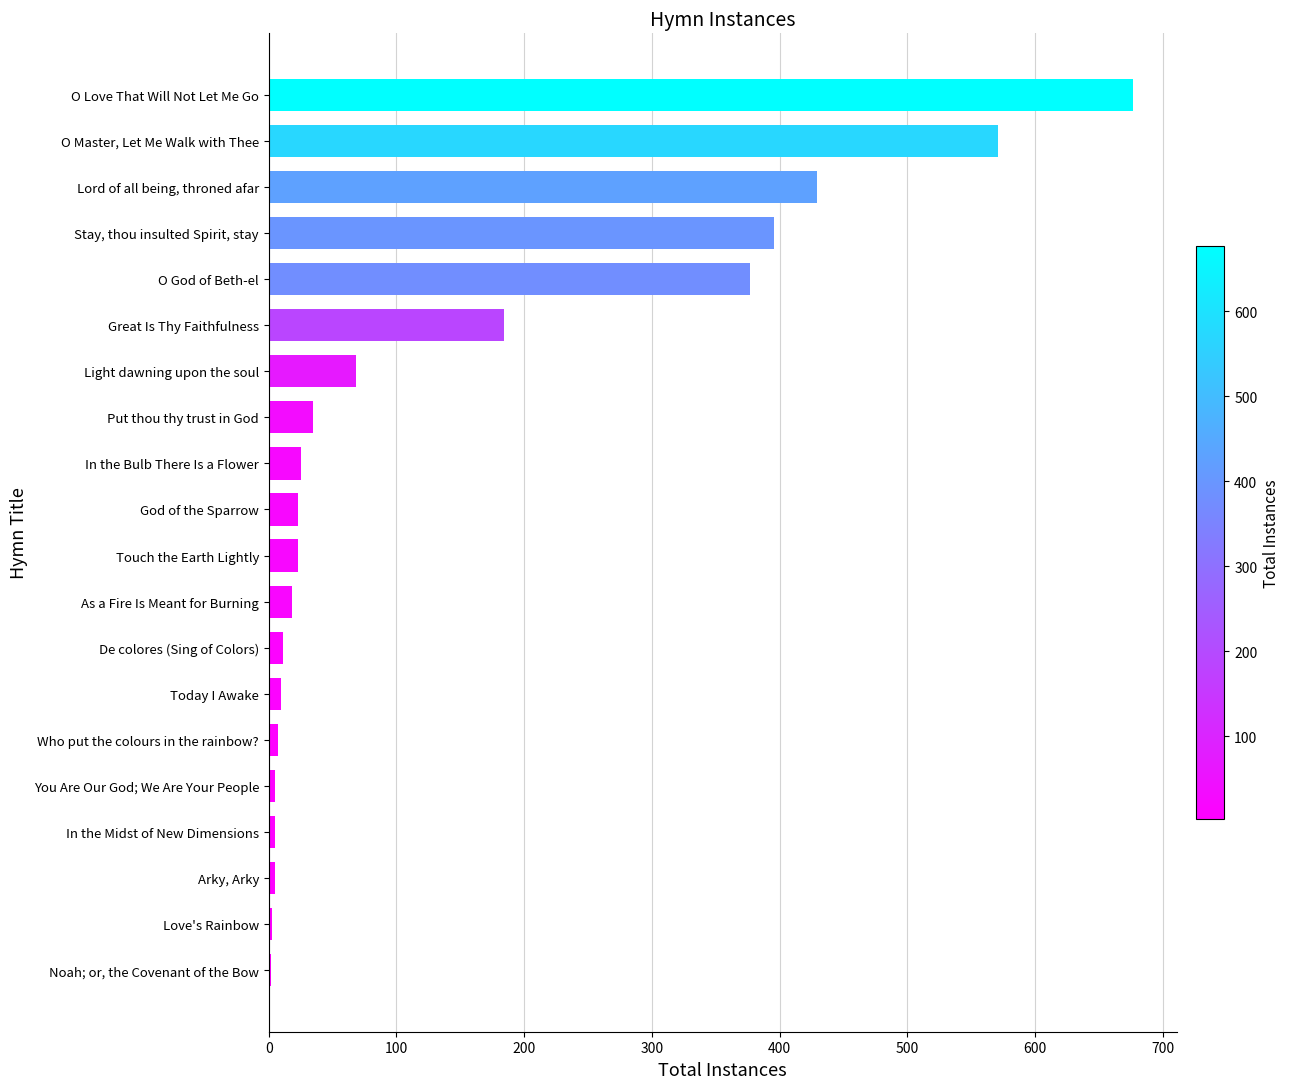

The value at Lord of all being, throned afar is 721. True or false?

False